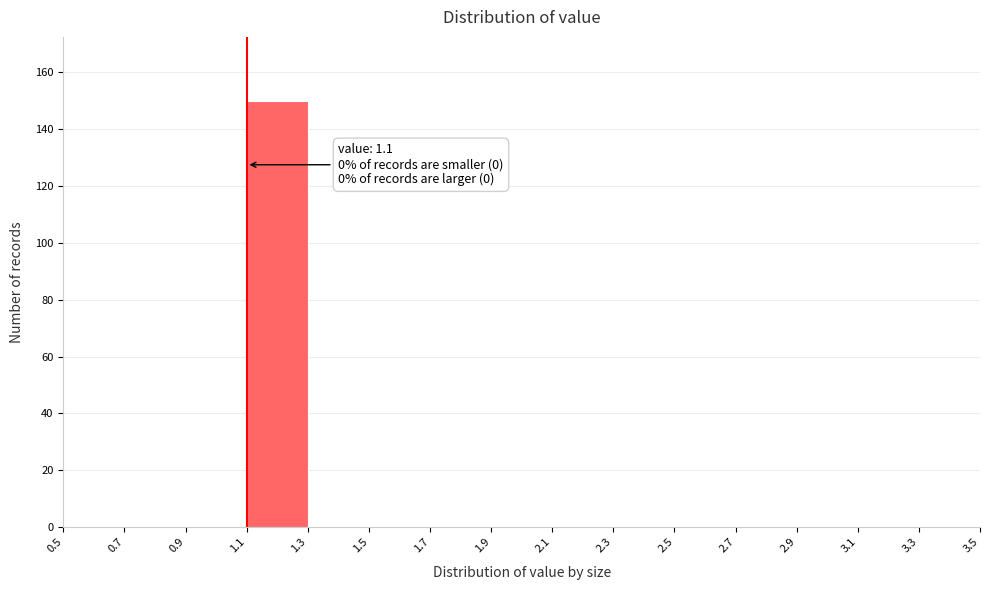

Which range on the x-axis has the tallest bar?

1.1 to 1.3